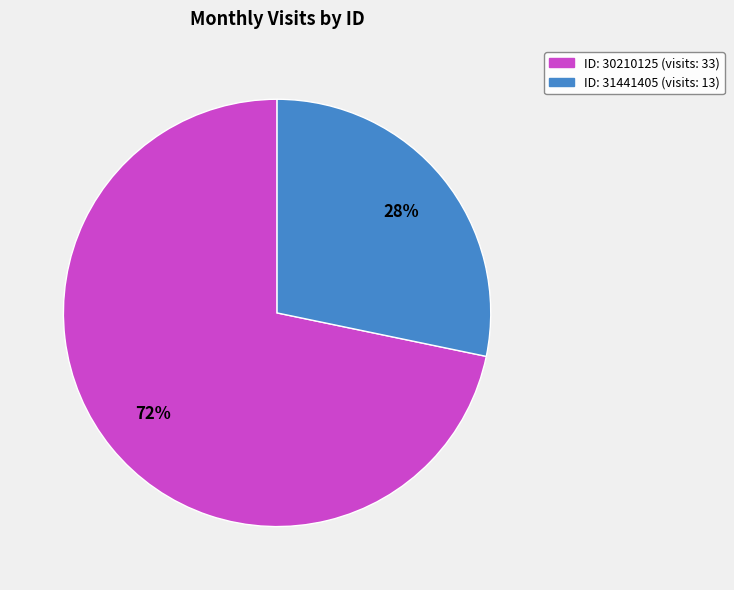

To the nearest percent, what is the average slice percentage?

50%